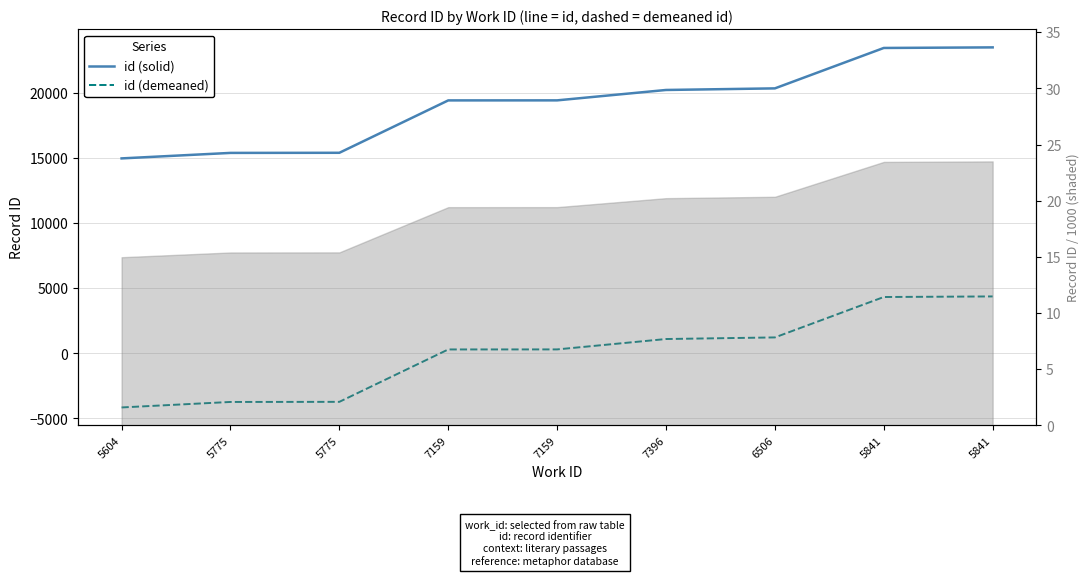

True or false: id (solid) and id (demeaned) cross at least once.

False